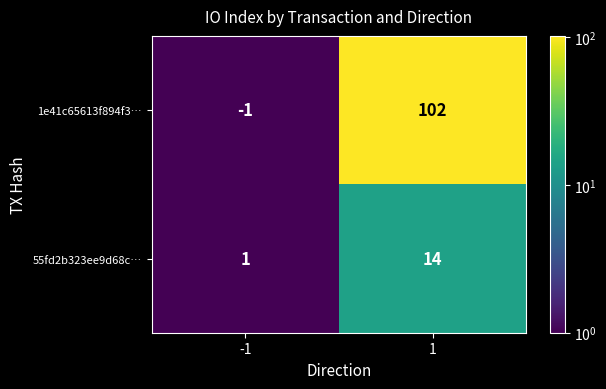

How many distinct data groups are displayed?

2